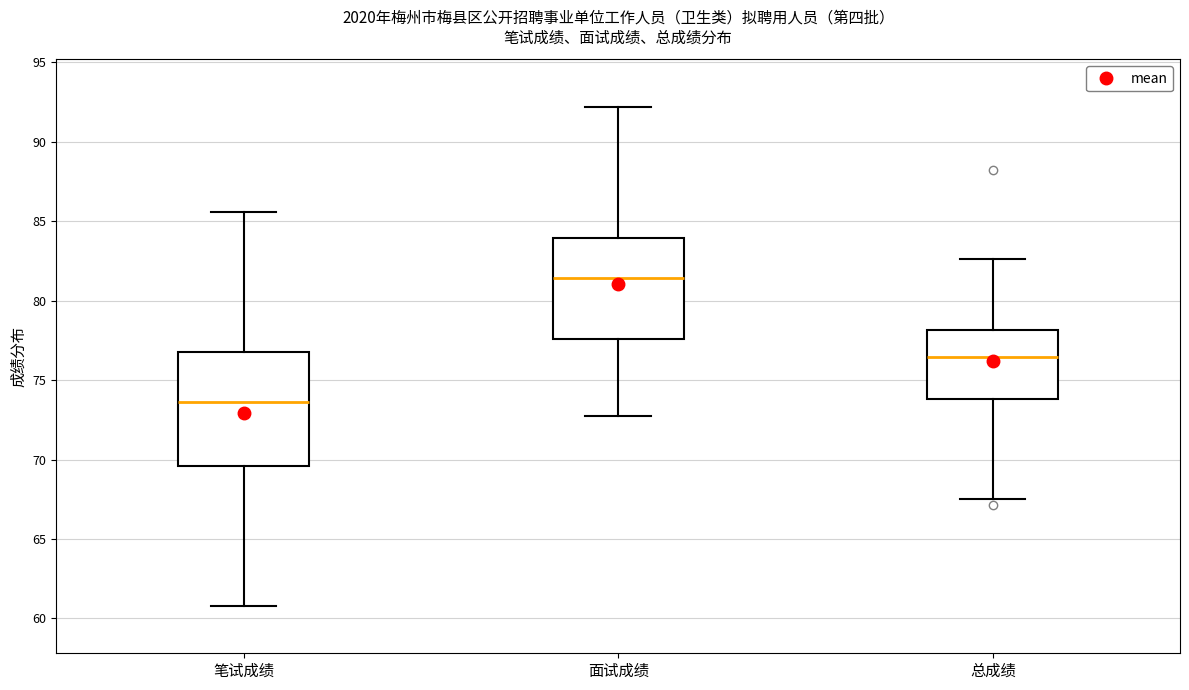

Comparing the boxes themselves (not the whiskers), which one is the tallest?

笔试成绩